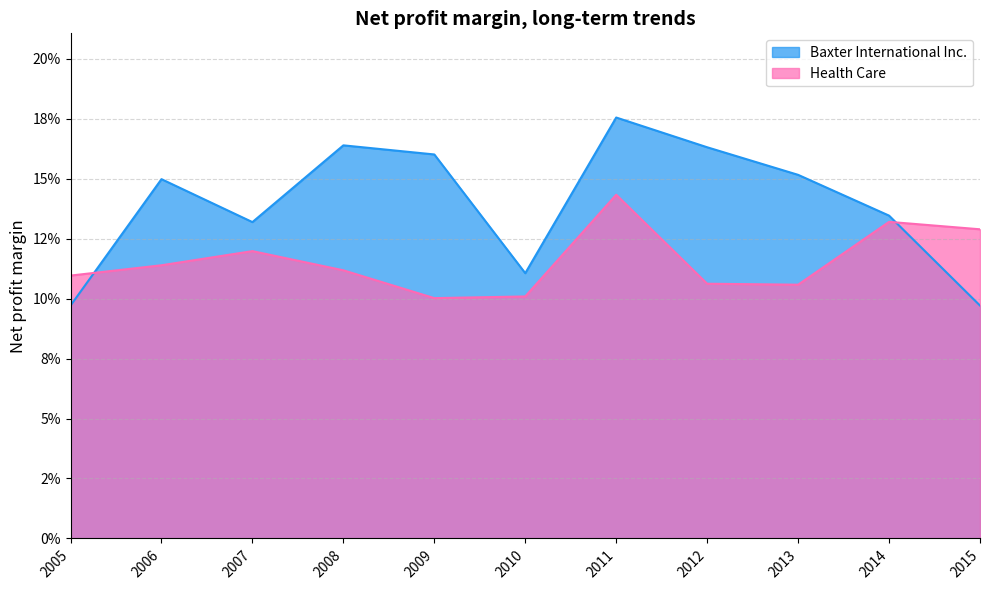

What is the value of the Health Care point at the 11th from the left?

0.1